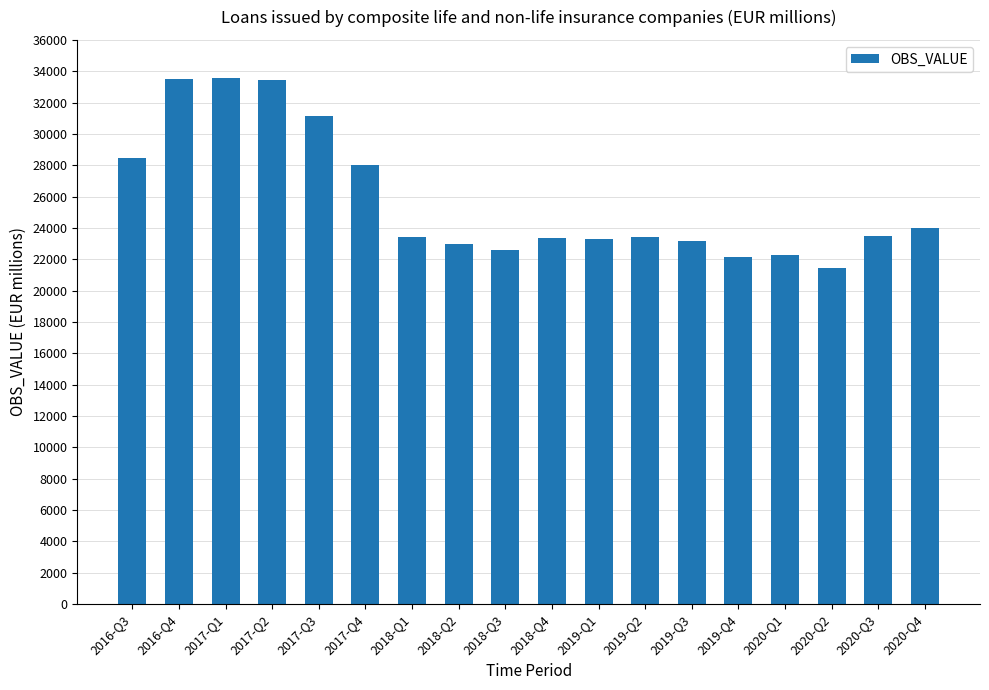

What is the label of the 3rd bar from the right?

2020-Q2